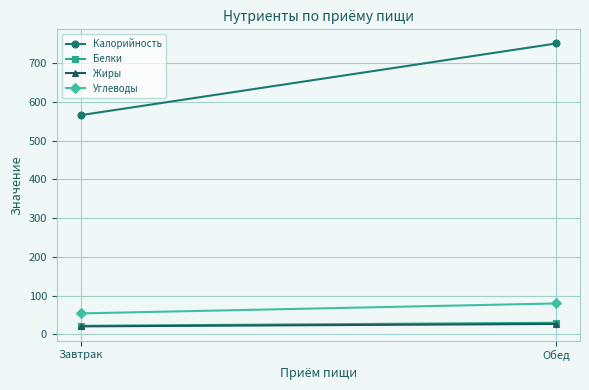

Where does the Жиры series first go above 26?

Обед